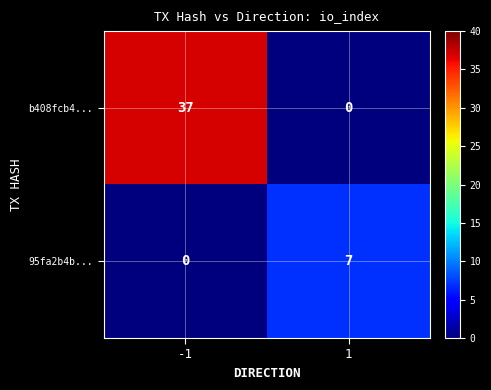

Is it true that b408fcb4... equals 37 at -1?

True